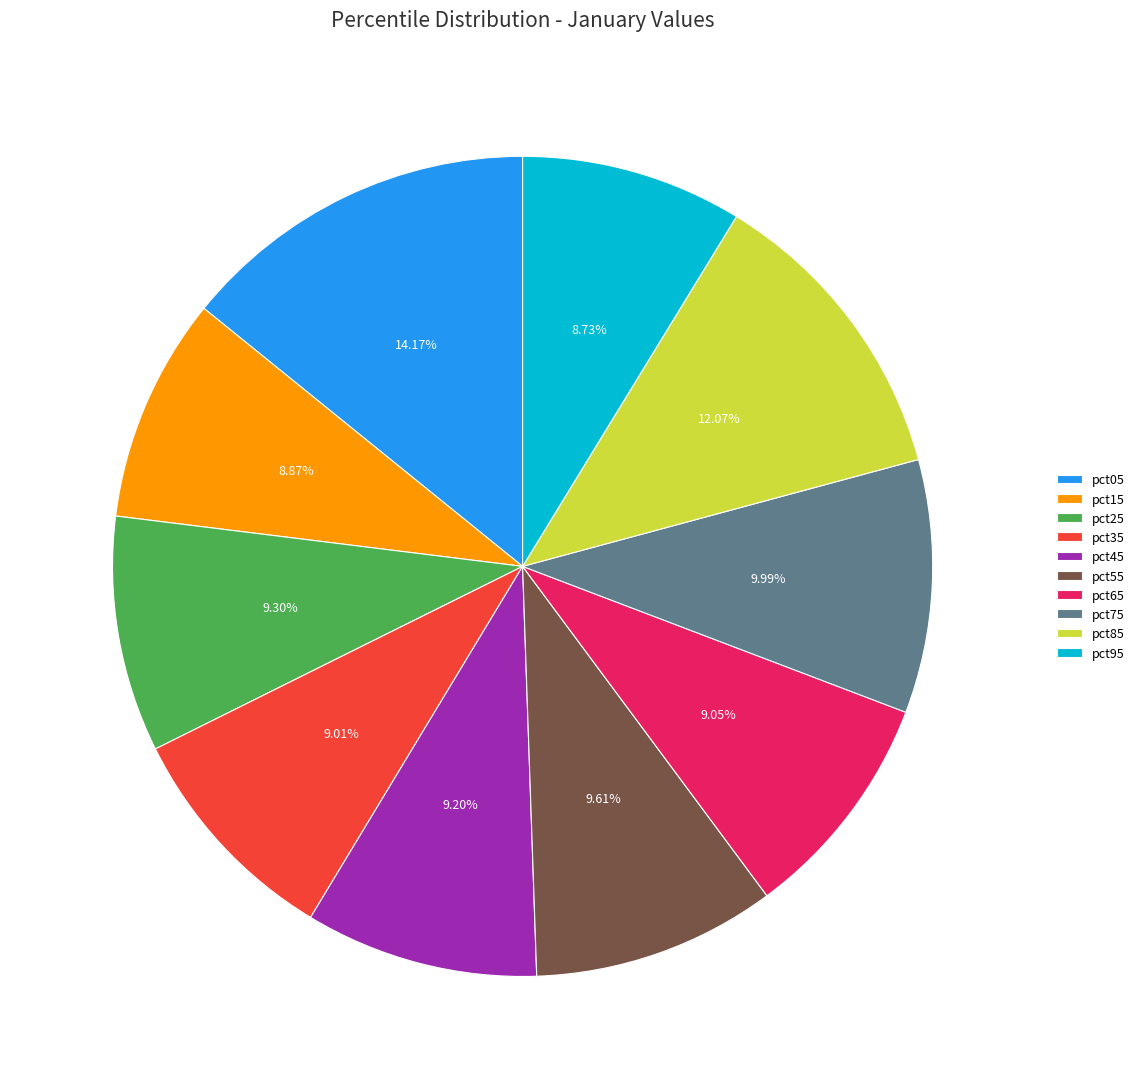

Is the sum of pct45 and pct35 greater than half?

No